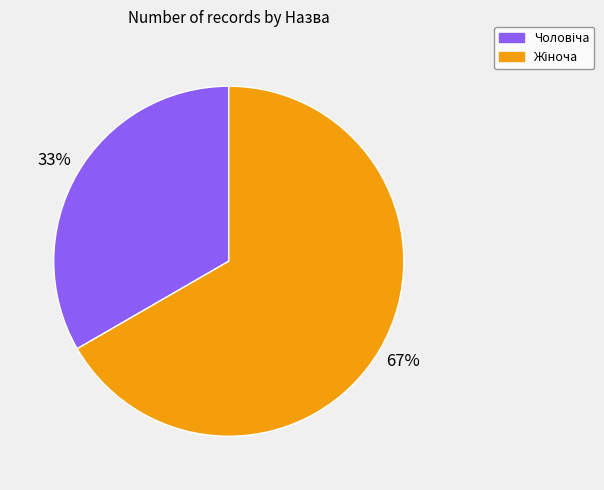

Does any single category account for the majority?

Yes